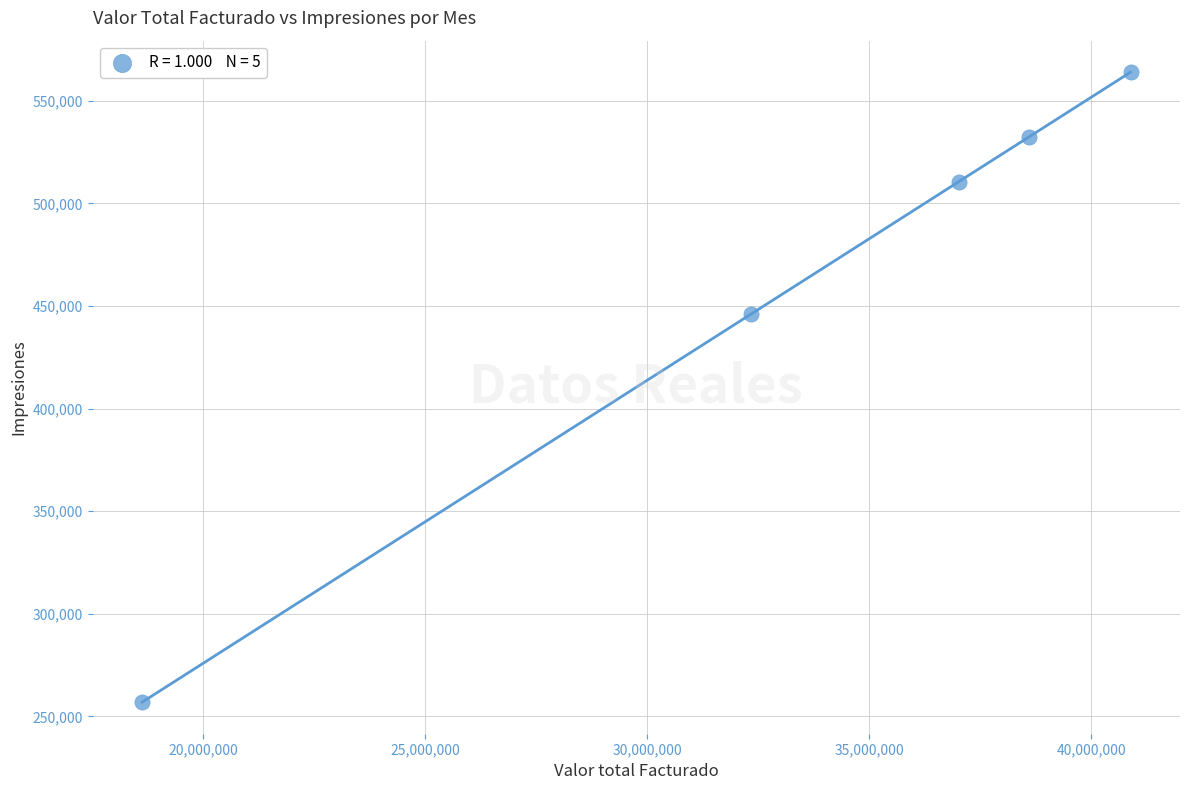

What is the range of X values (max minus min)?

22258370